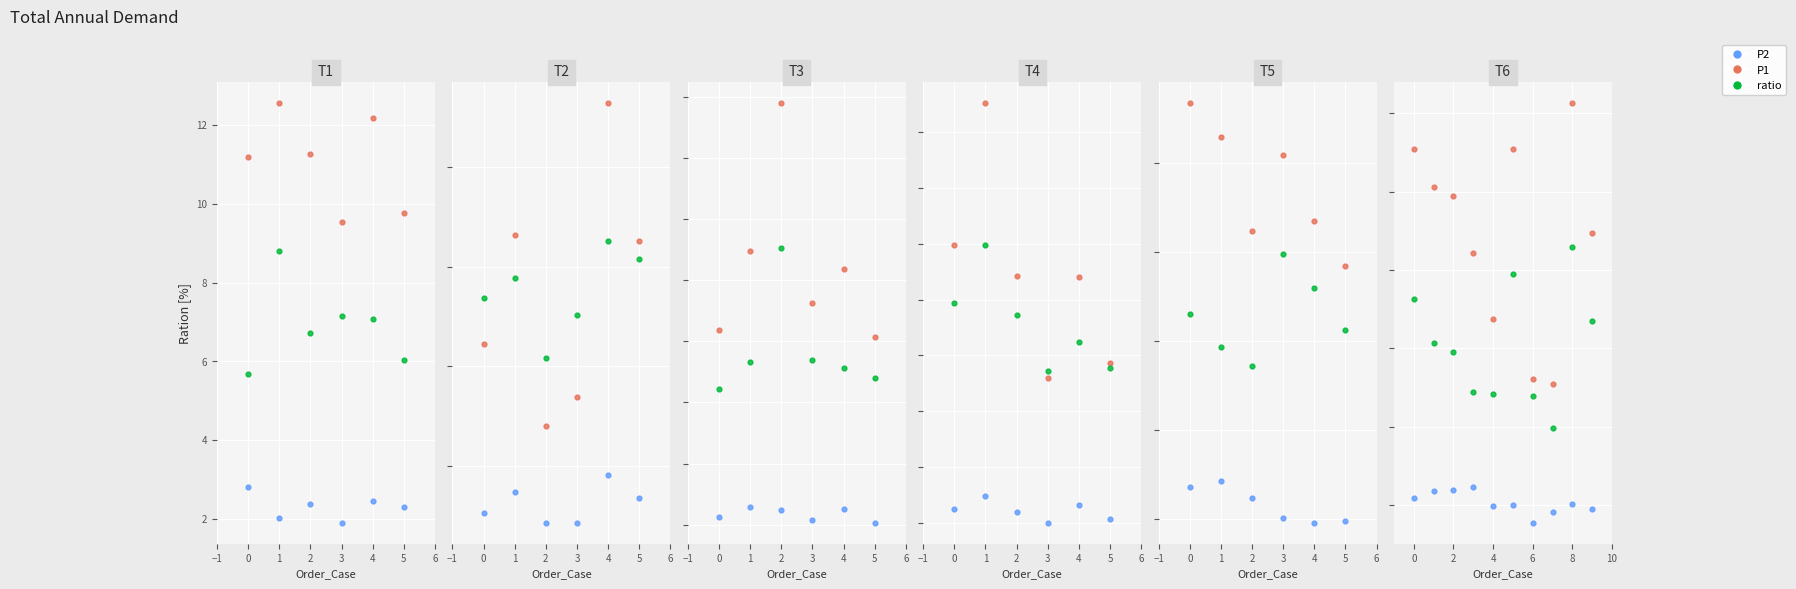

Which series contains the highest Y value?

P1